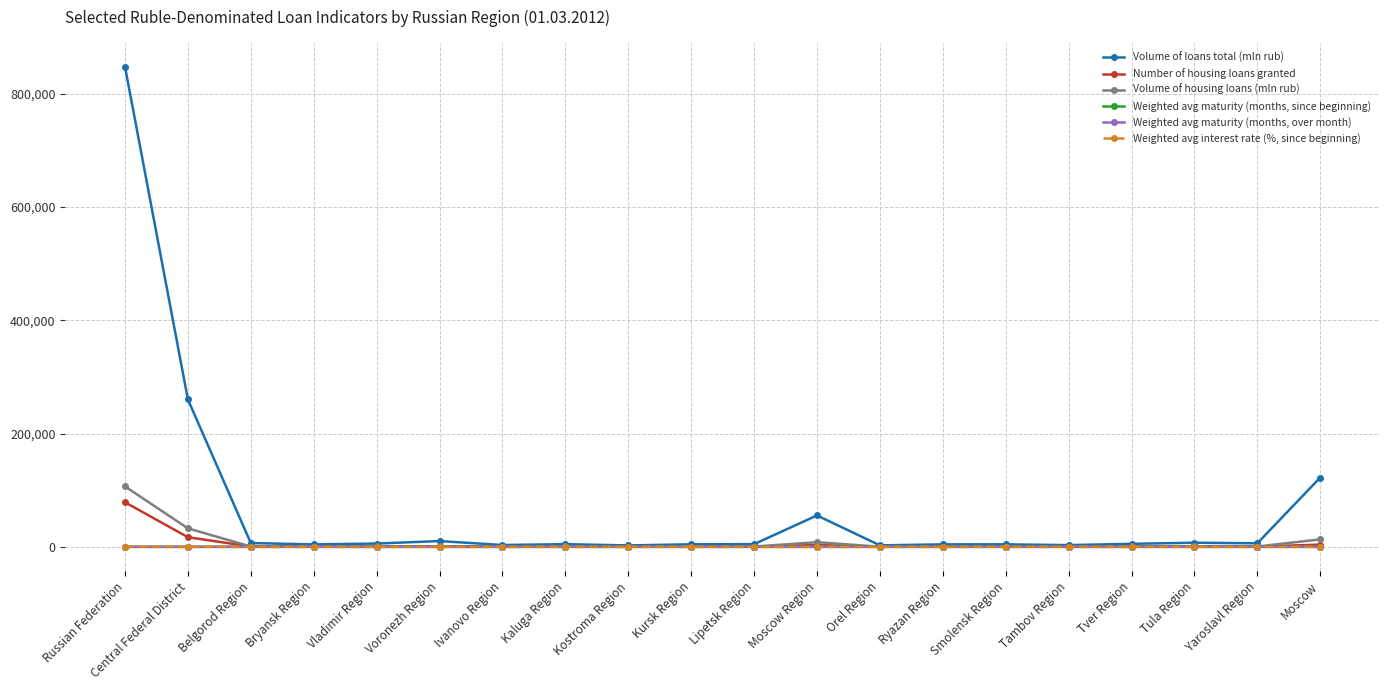

What are all the series names shown in the legend?

Volume of loans total (mln rub), Number of housing loans granted, Volume of housing loans (mln rub), Weighted avg maturity (months, since beginning), Weighted avg maturity (months, over month), Weighted avg interest rate (%, since beginning)